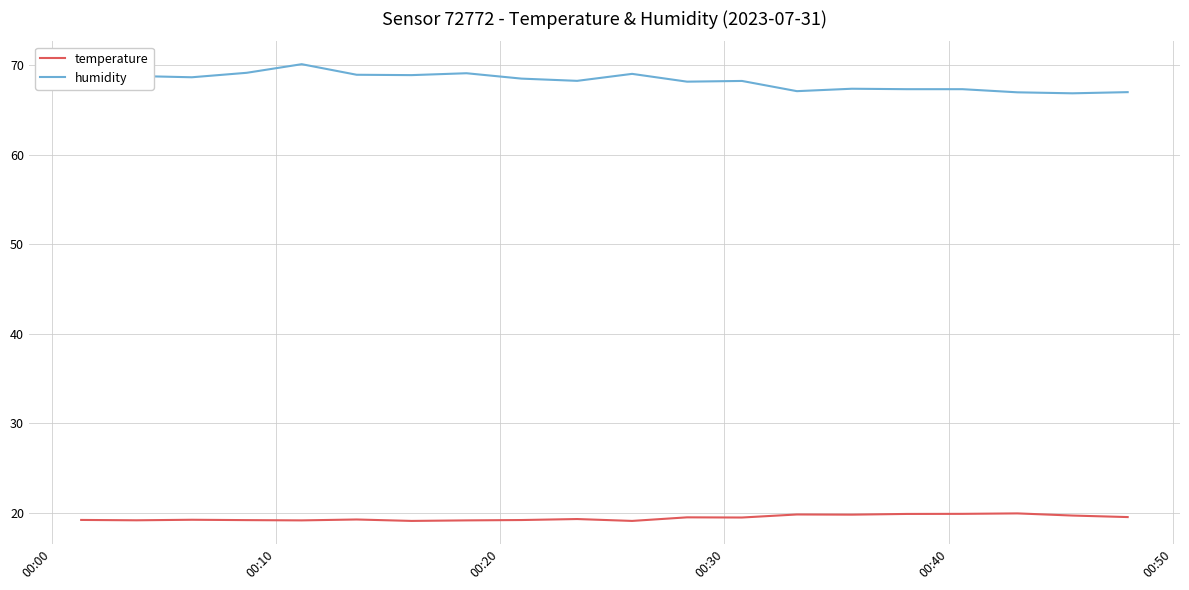

What is the greatest value displayed?

70.1